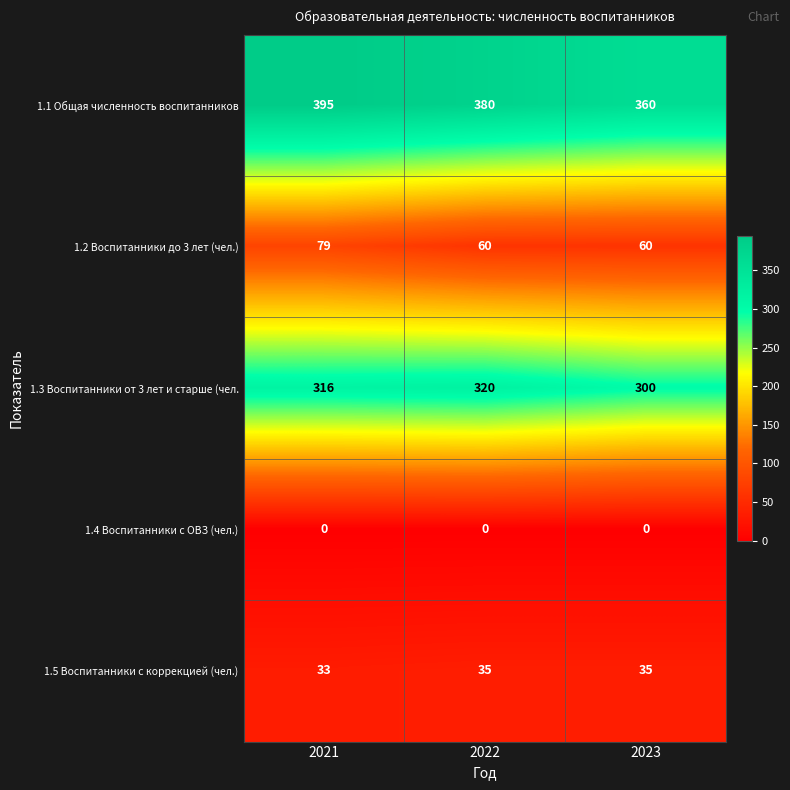

Which series has the largest total across all categories?

1.1 Общая численность воспитанников